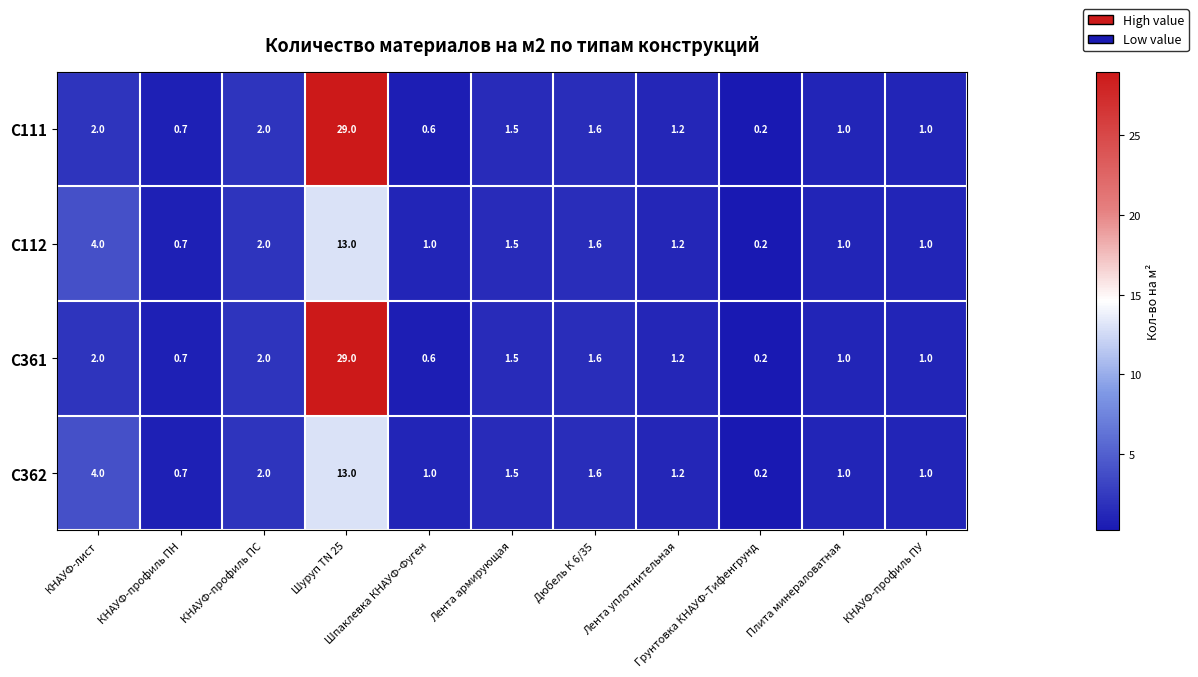

What is the sum of all C111 values?

40.8